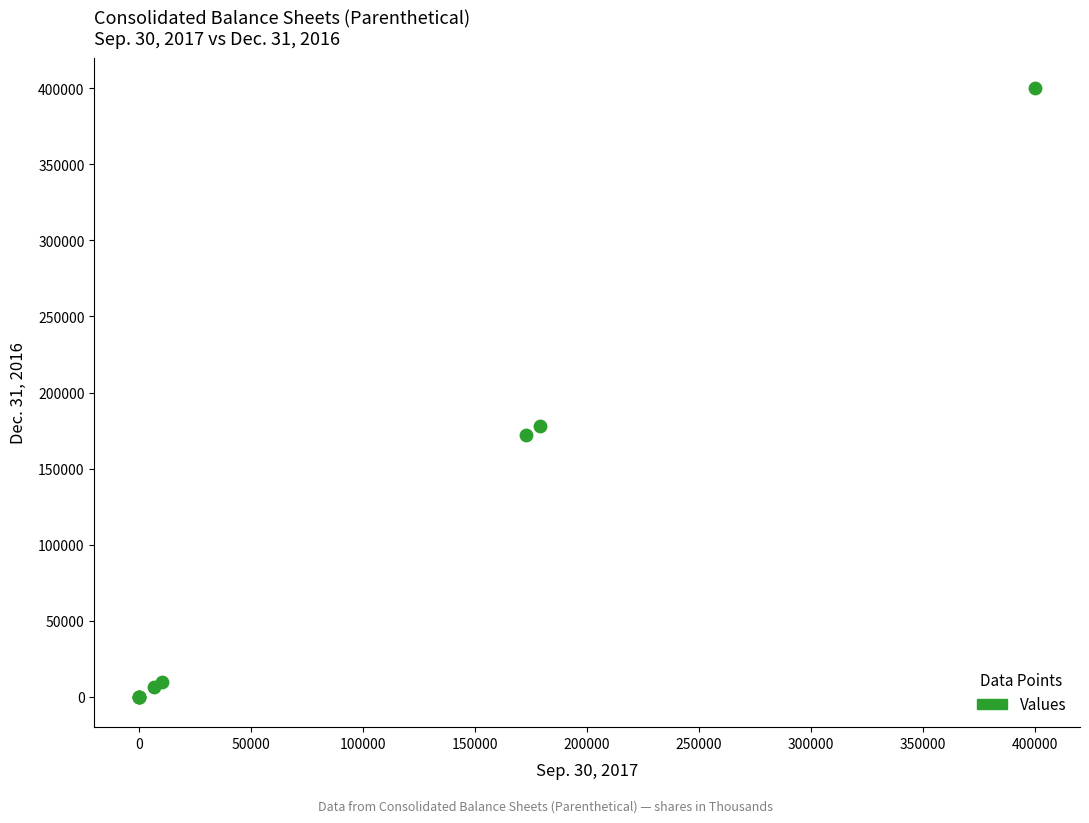

What Y value in the scatter plot is closest to 200000?

178134.0